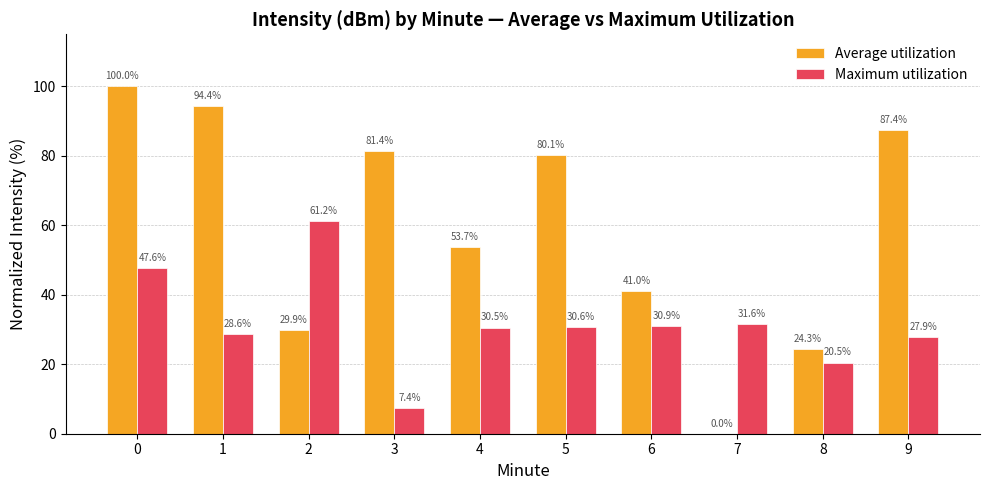

Between 1 and 3, which series saw the biggest shift?

Maximum utilization